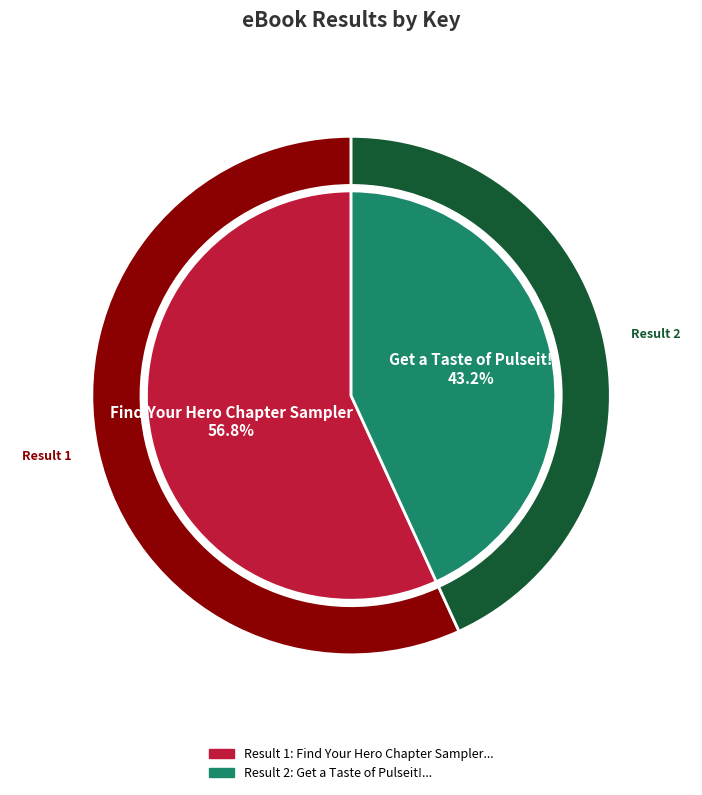

Count the number of slices in the pie.

2